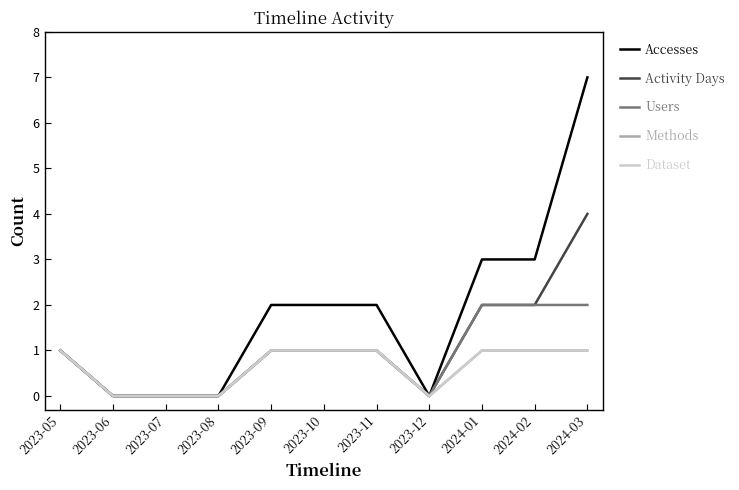

What is the label of the 5th point from the right?

2023-11